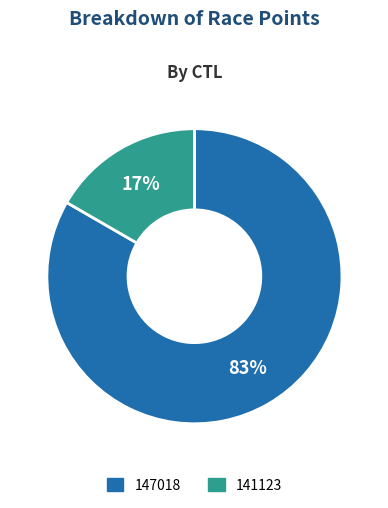

True or false: 141123 accounts for 2% of the total.

False